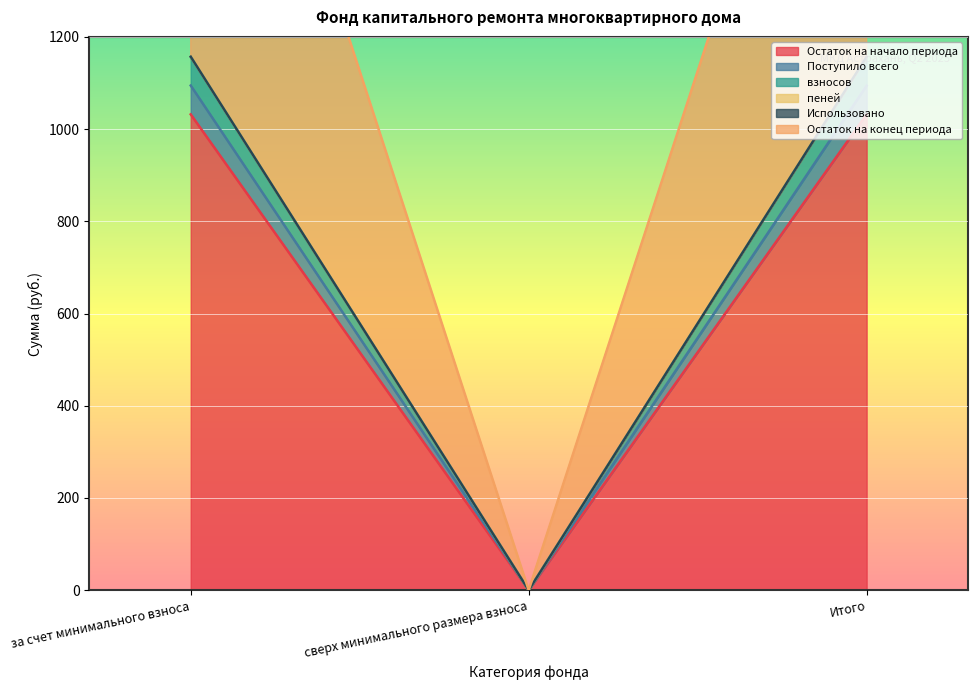

What is the maximum value shown in the chart?

2251.6